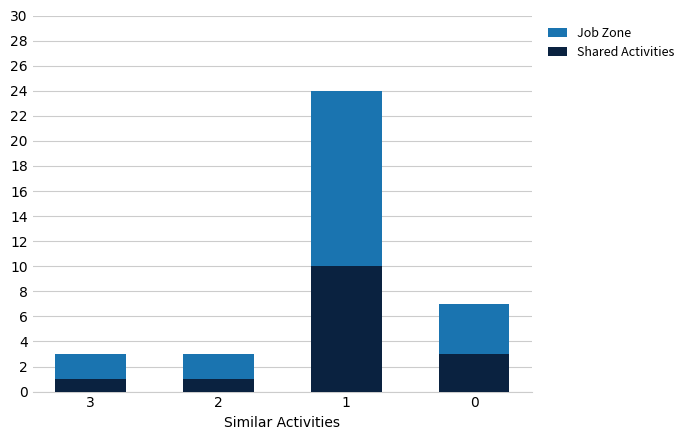

Count the number of categories in the chart.

4